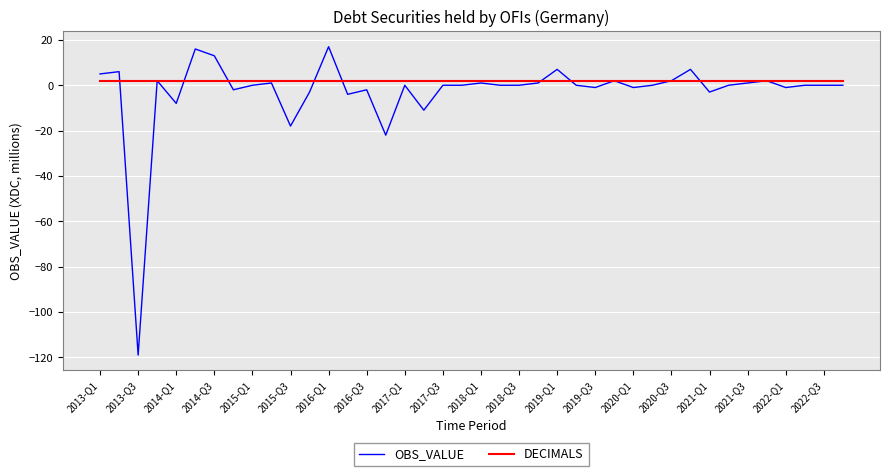

List the series in order of their peak value, highest first.

OBS_VALUE, DECIMALS